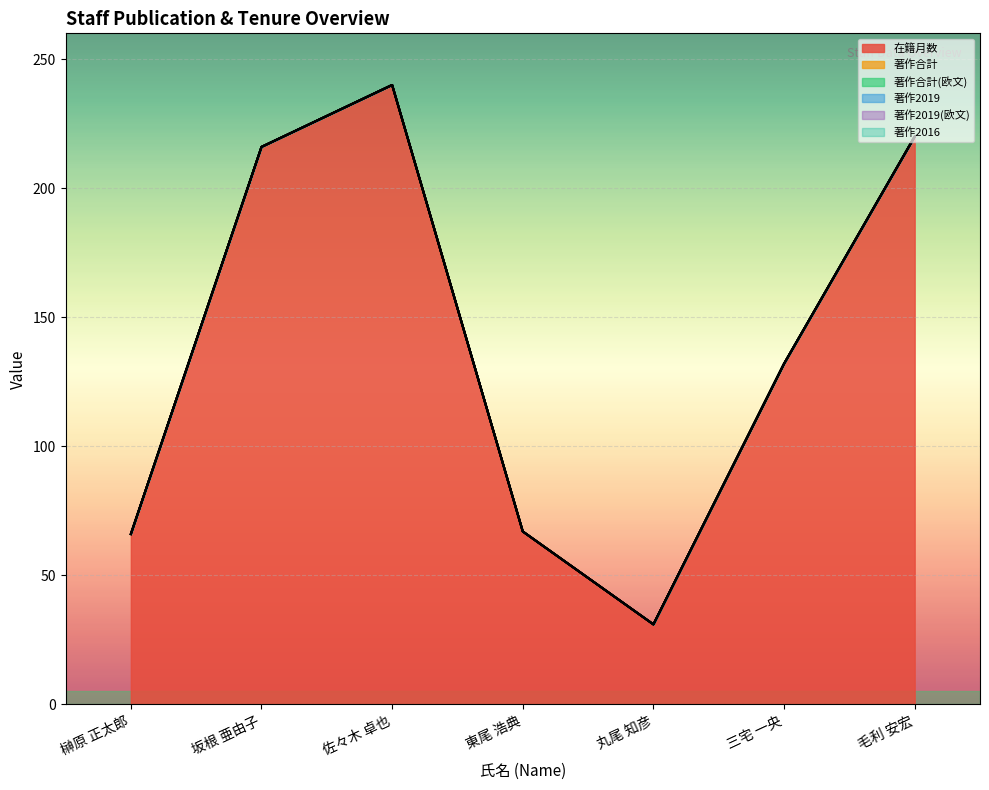

How many series are shown in this chart?

6